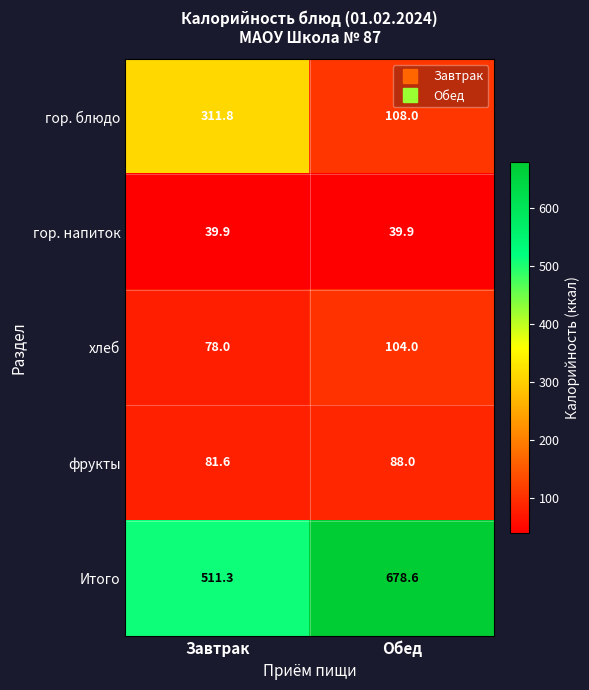

Which series has the largest total across all categories?

Итого